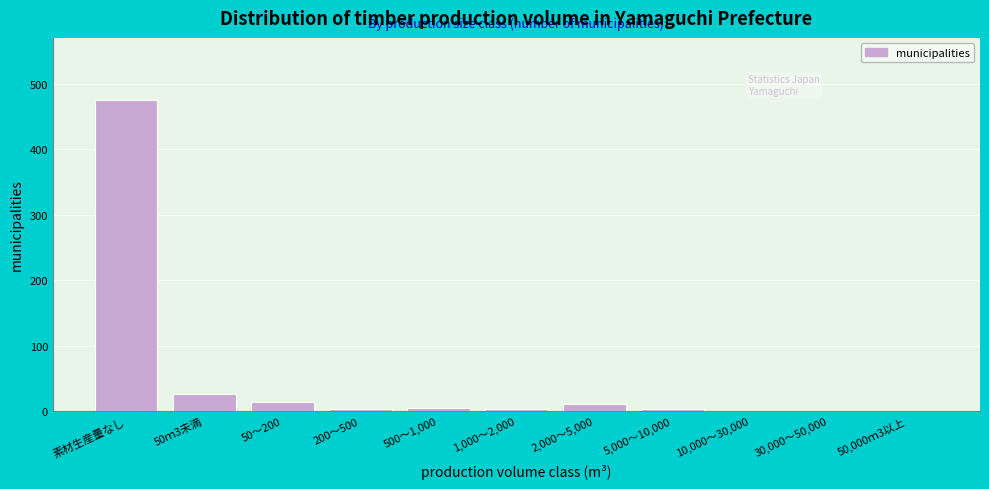

What is the ratio of the value at 素材生産量なし to the value at 50ｍ3未満?

17.6